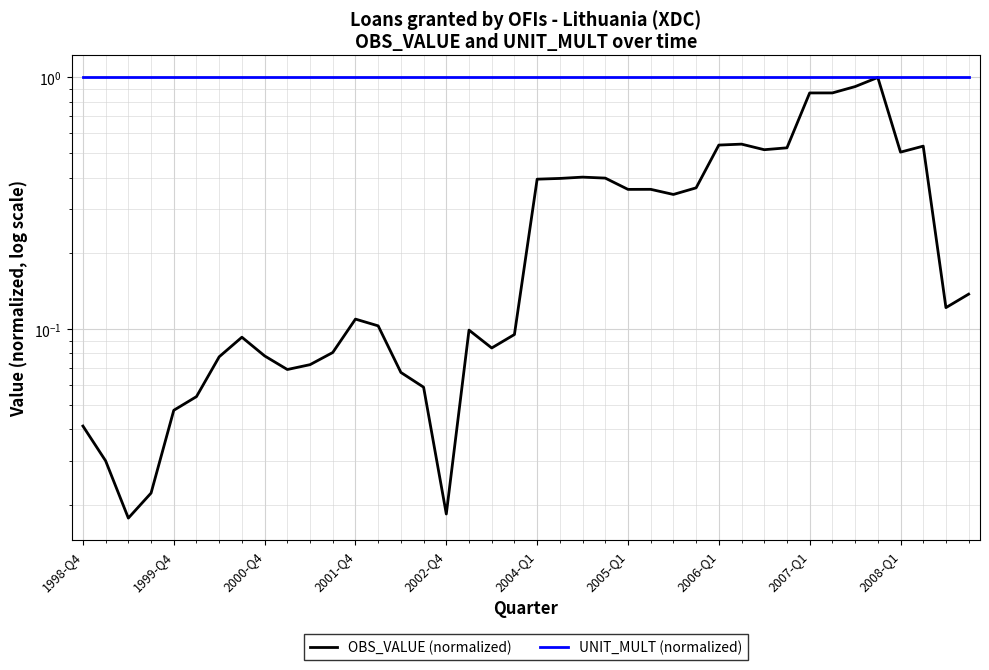

Between 2004-Q1 and 34, which series saw the biggest shift?

OBS_VALUE (normalized)